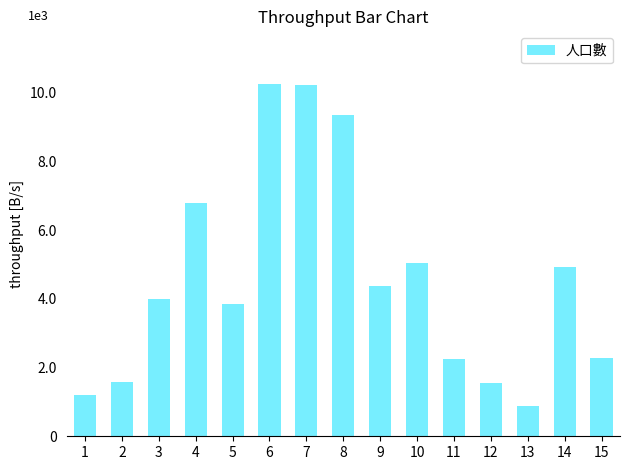

What is the minimum value shown in the chart?

885